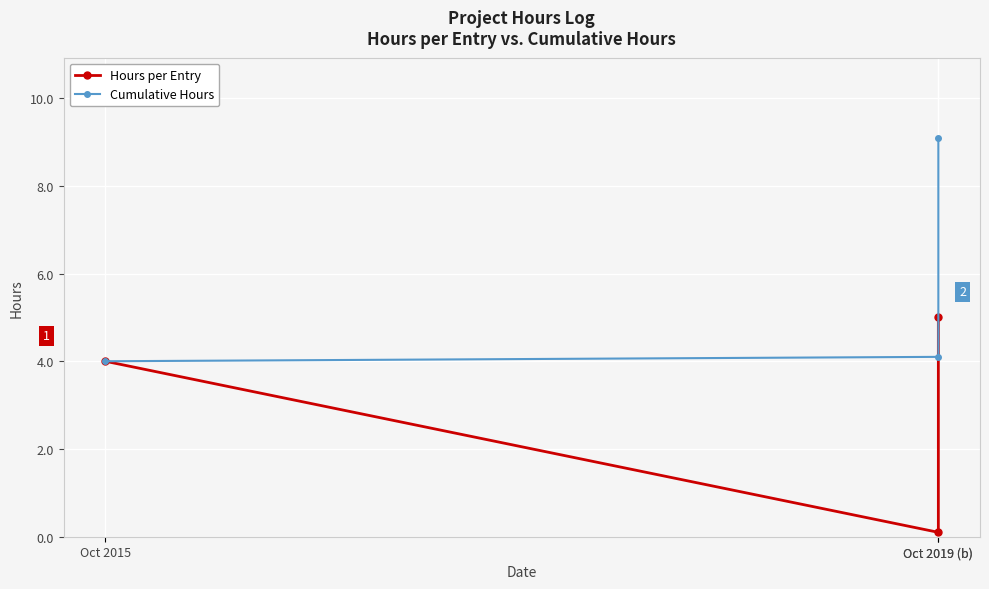

Reading left to right, list all the values displayed in this chart.

Hours per Entry: 4.0	0.1	5.0
Cumulative Hours: 4.0	4.1	9.1